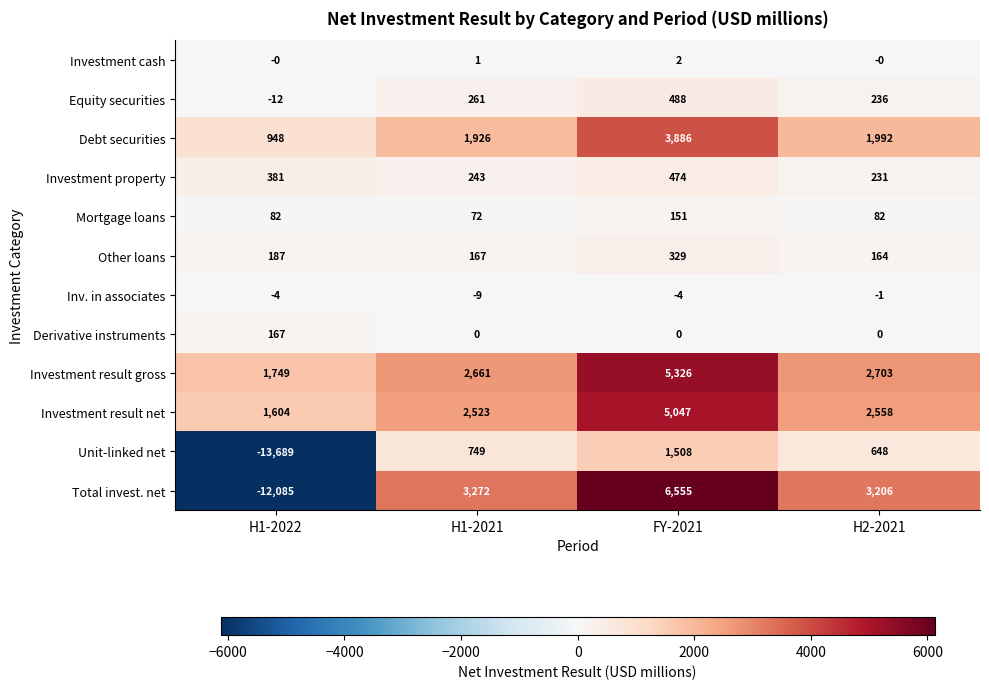

Which category has the highest value across all series?

FY-2021